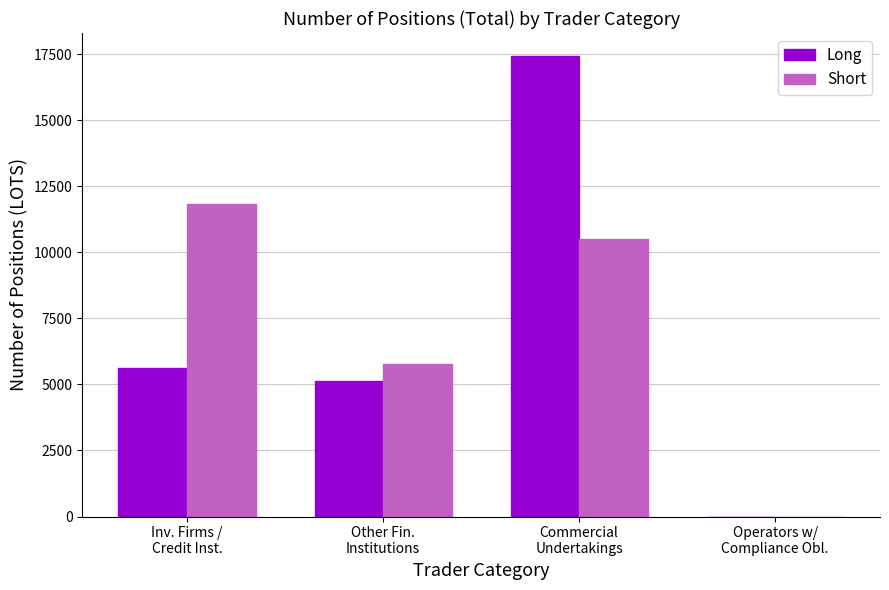

The Long series shows 3685.1 at Commercial
Undertakings. True or false?

False